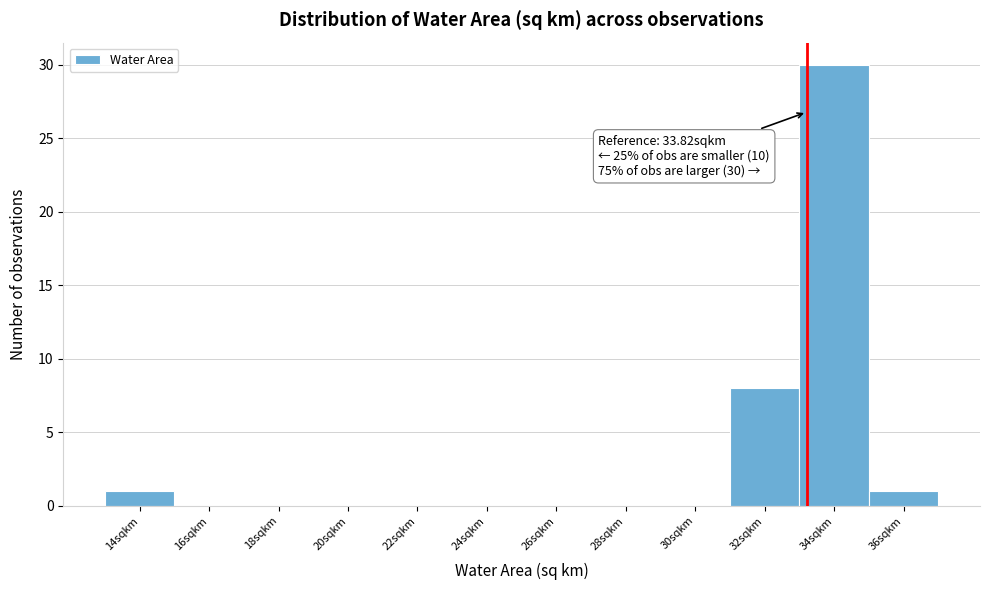

Reading left to right, list all the values displayed in this chart.

14sqkm=1	16sqkm=0	18sqkm=0	20sqkm=0	22sqkm=0	24sqkm=0	26sqkm=0	28sqkm=0	30sqkm=0	32sqkm=8	34sqkm=30	36sqkm=1